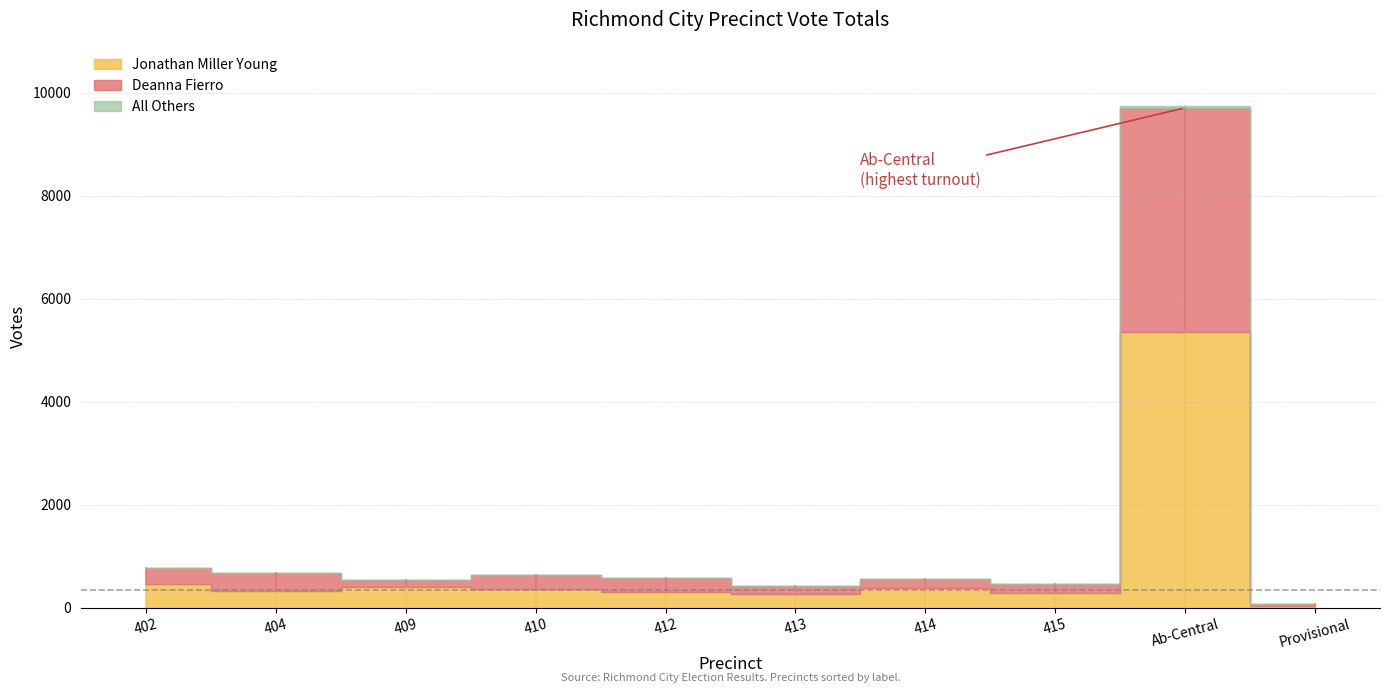

Reading left to right, transcribe all the data shown in this chart.

Jonathan Miller Young: 461	330	401	373	303	272	385	296	5356	42
Deanna Fierro: 304	342	144	261	276	150	171	163	4349	28
All Others: 4	4	5	3	1	3	4	1	42	0